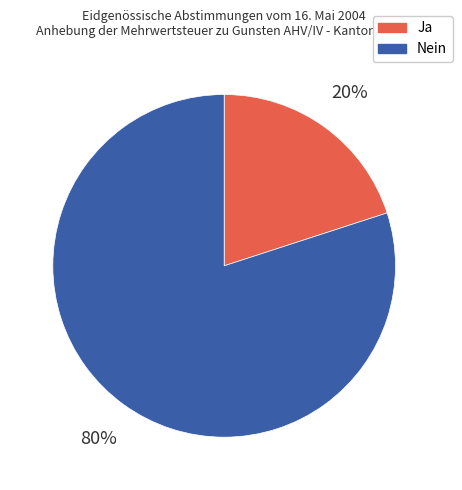

How many slices are in this pie chart?

2